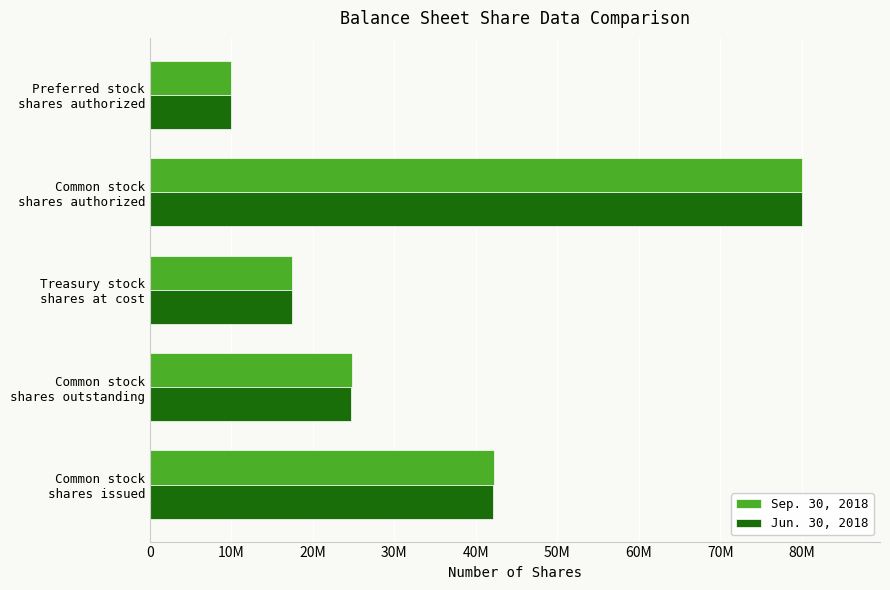

At how many categories does at least one series exceed 10266834?

4